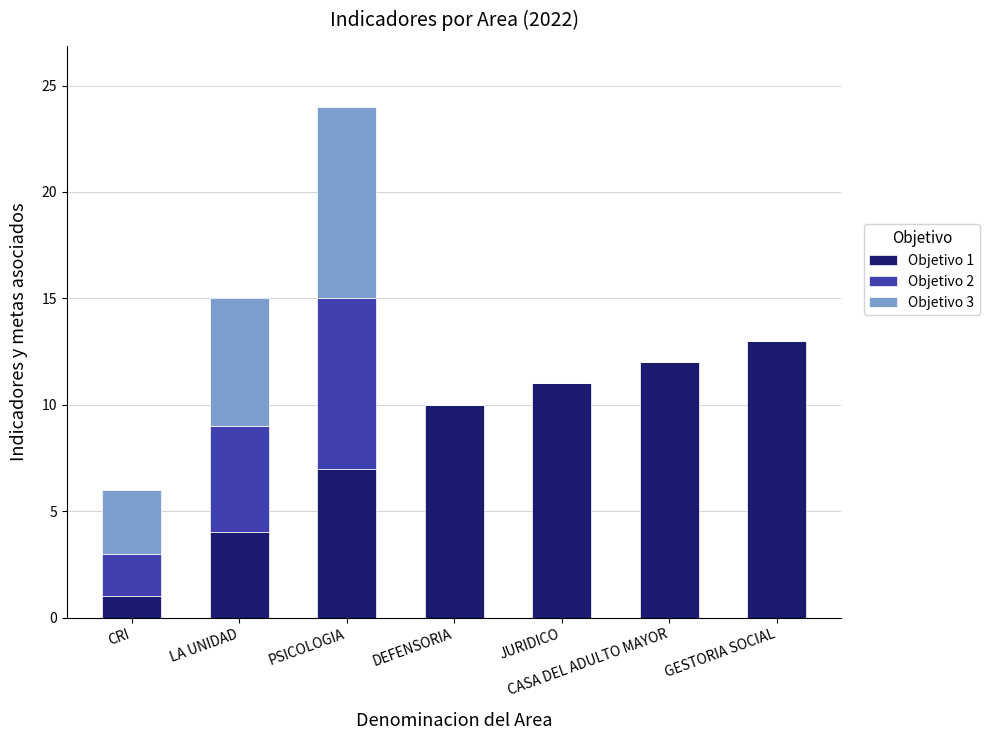

The value of Objetivo 1 at CRI is 2. True or false?

False